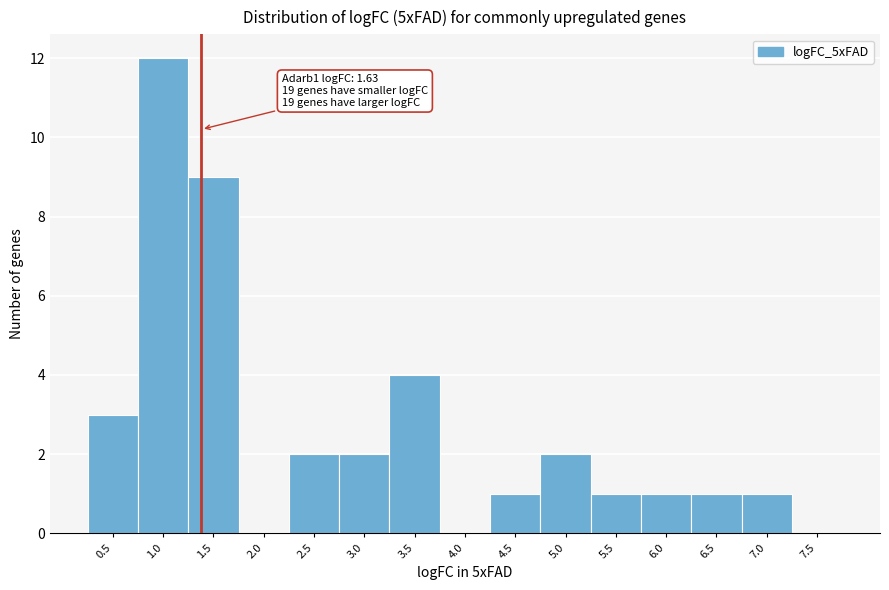

Reading left to right, list all the values displayed in this chart.

0.5=3	1.0=12	1.5=9	2.0=0	2.5=2	3.0=2	3.5=4	4.0=0	4.5=1	5.0=2	5.5=1	6.0=1	6.5=1	7.0=1	7.5=0